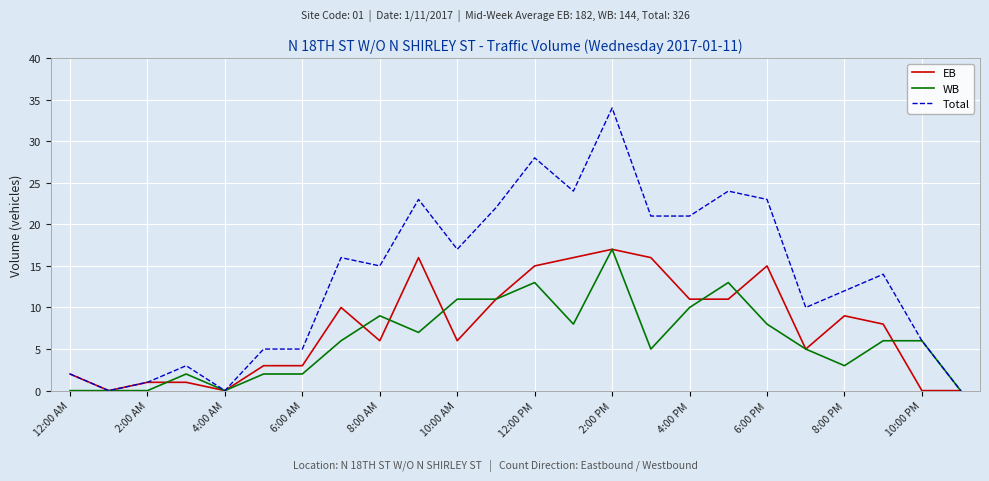

Which series has the largest total across all categories?

Total